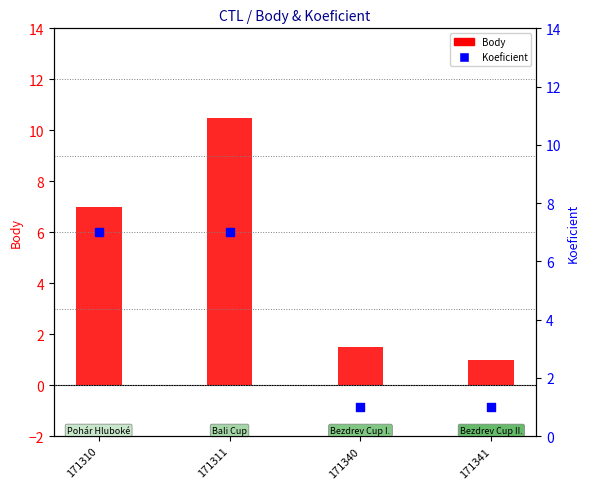

Is the value of Body at 171310 greater than the value of Koeficient at 171310?

No